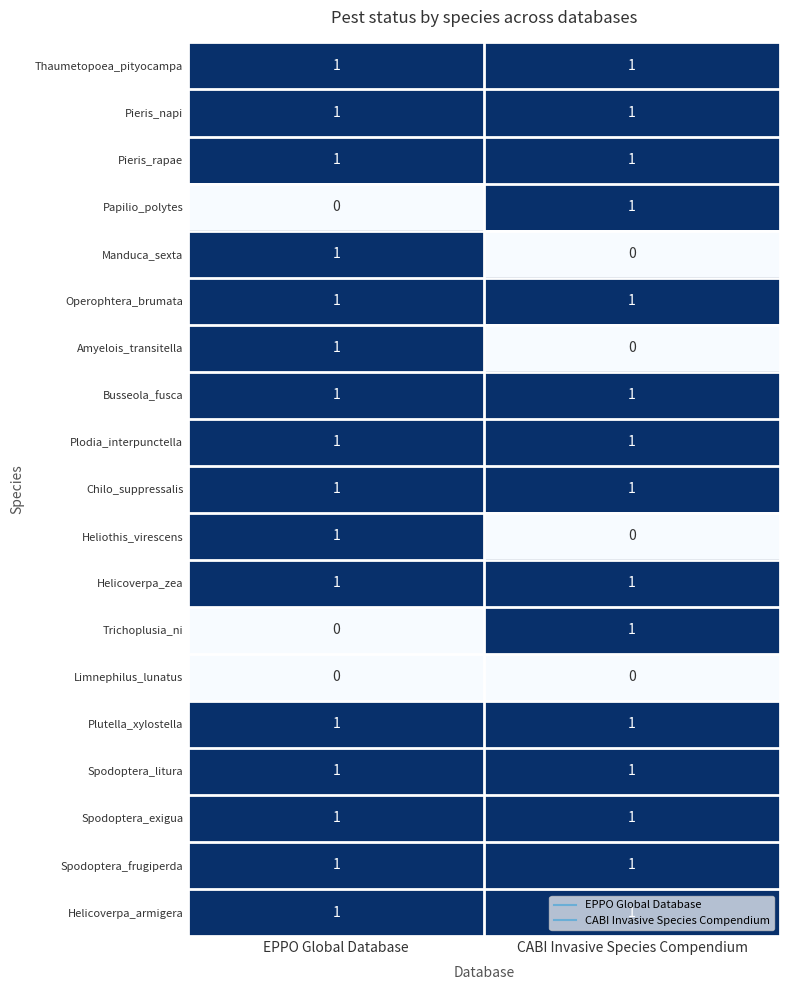

The Plutella_xylostella series shows 2 at EPPO Global Database. True or false?

False